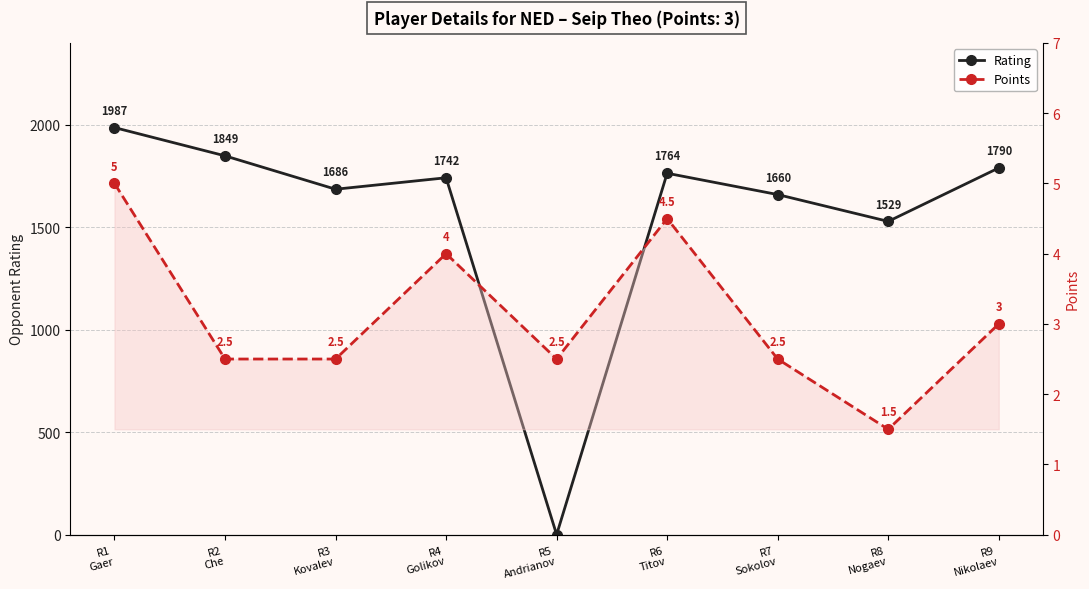

How many interior local valleys does the Points series have?

2